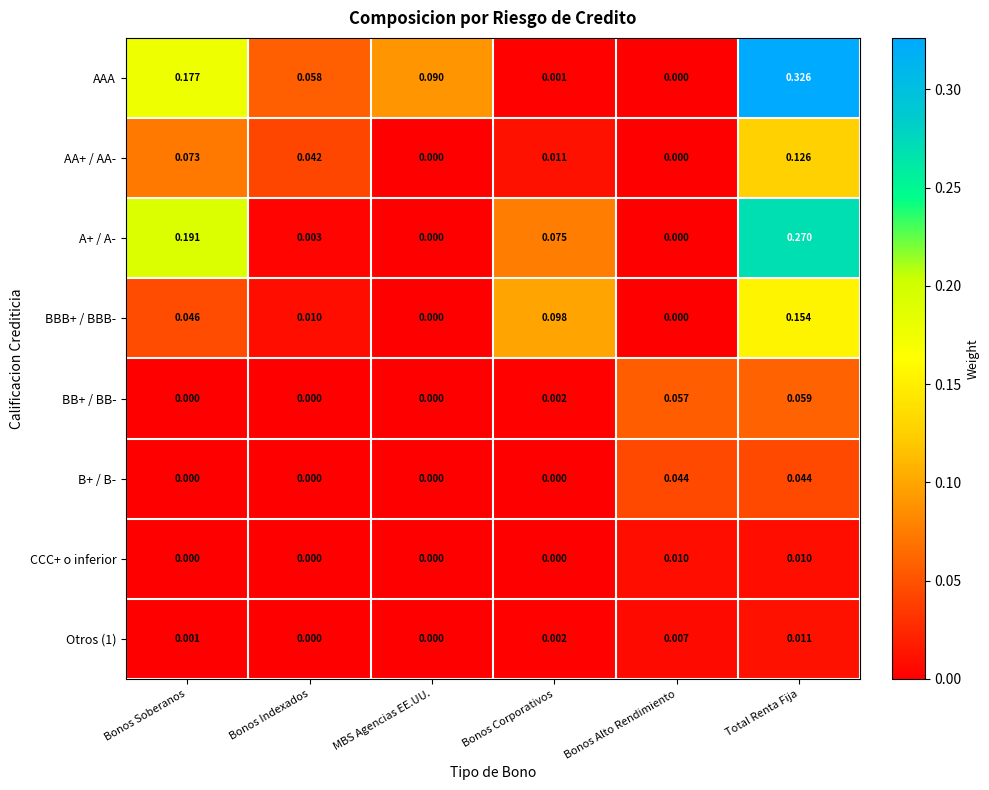

Is the value of AA+ / AA- at Total Renta Fija greater than the value of BBB+ / BBB- at Bonos Corporativos?

Yes